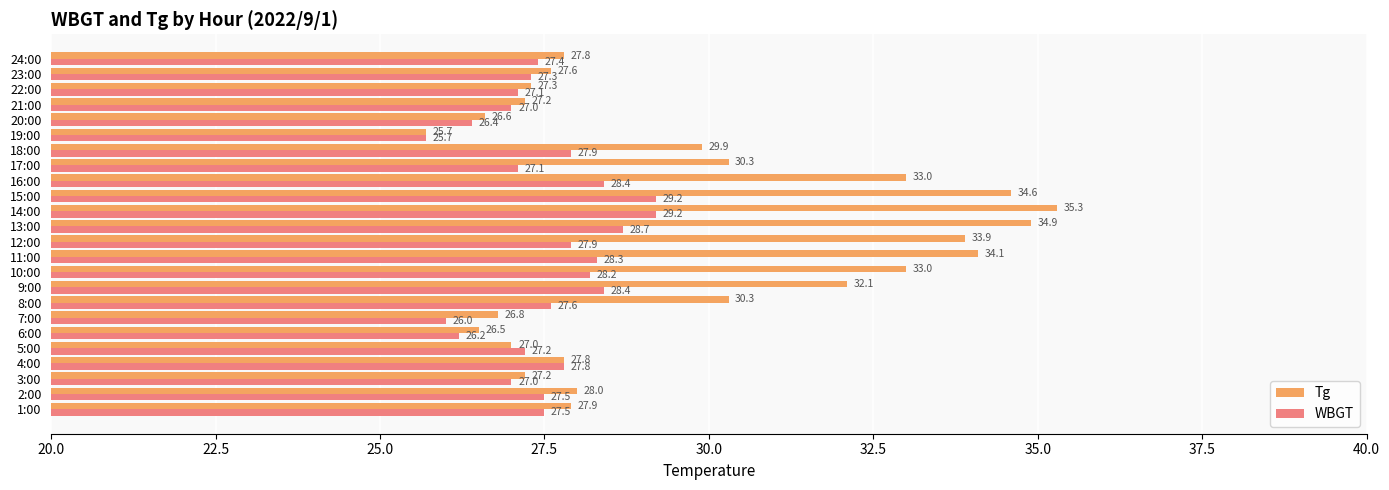

True or false: WBGT has a value of 38.0 at 4:00.

False